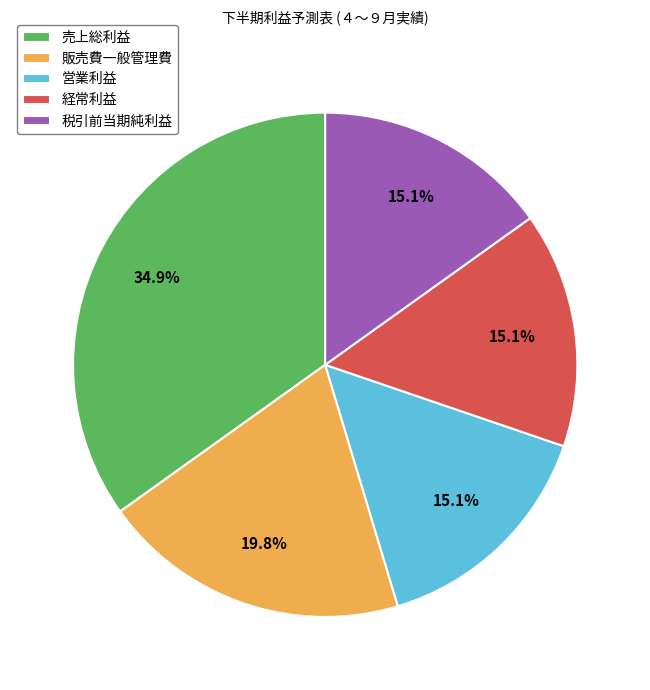

Is 売上総利益 the majority of the pie?

No